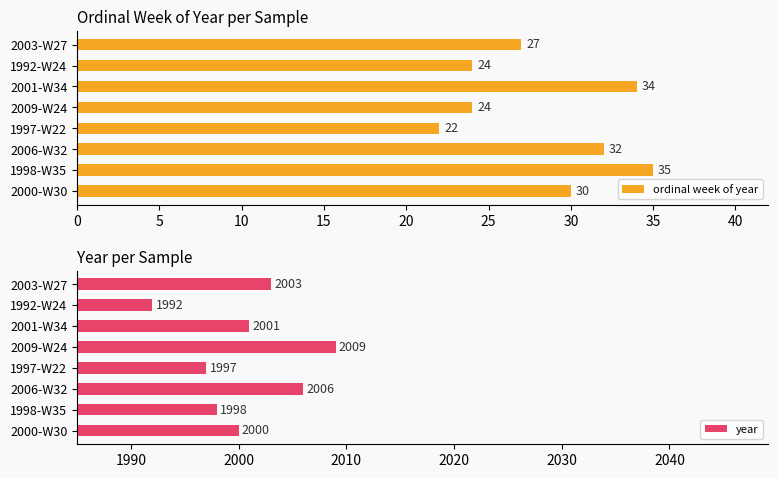

What is the difference between the ordinal week of year values at 2003-W27 and 2001-W34?

7